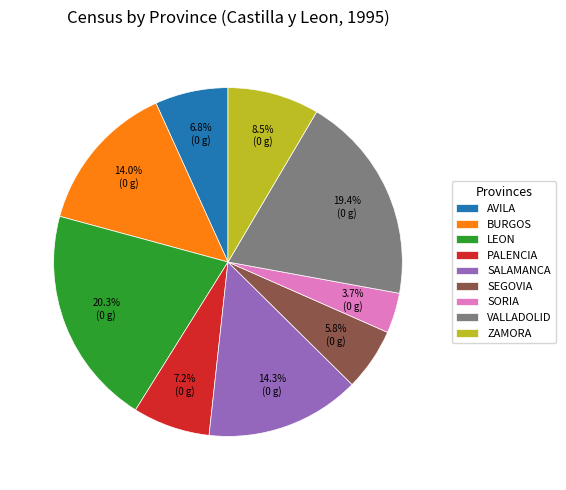

Combined, do VALLADOLID and AVILA account for over 50%?

No